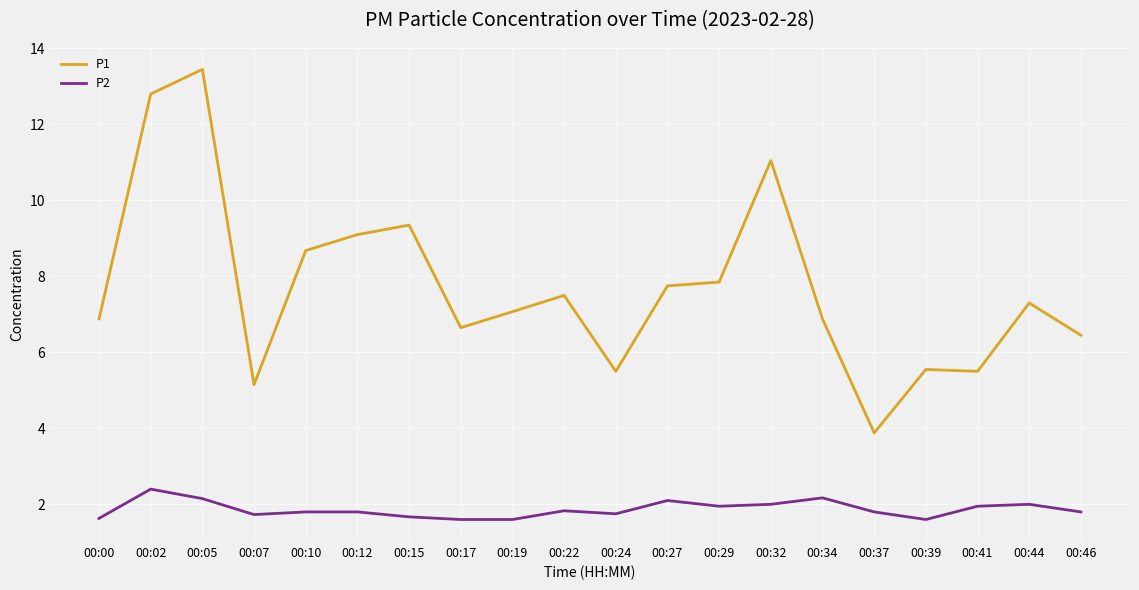

True or false: P2 and P1 intersect in this chart.

False